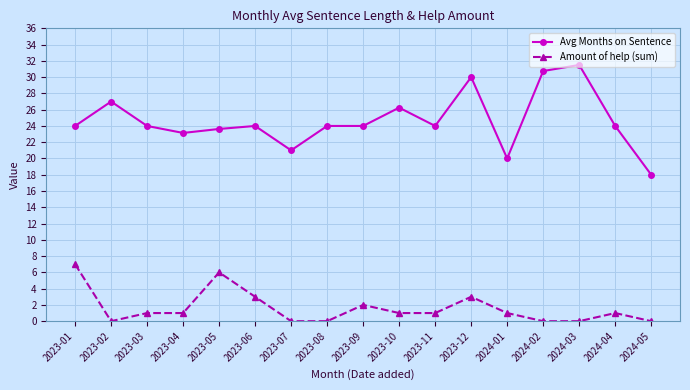

The value of Avg Months on Sentence at 2024-02 is 30.8. True or false?

True